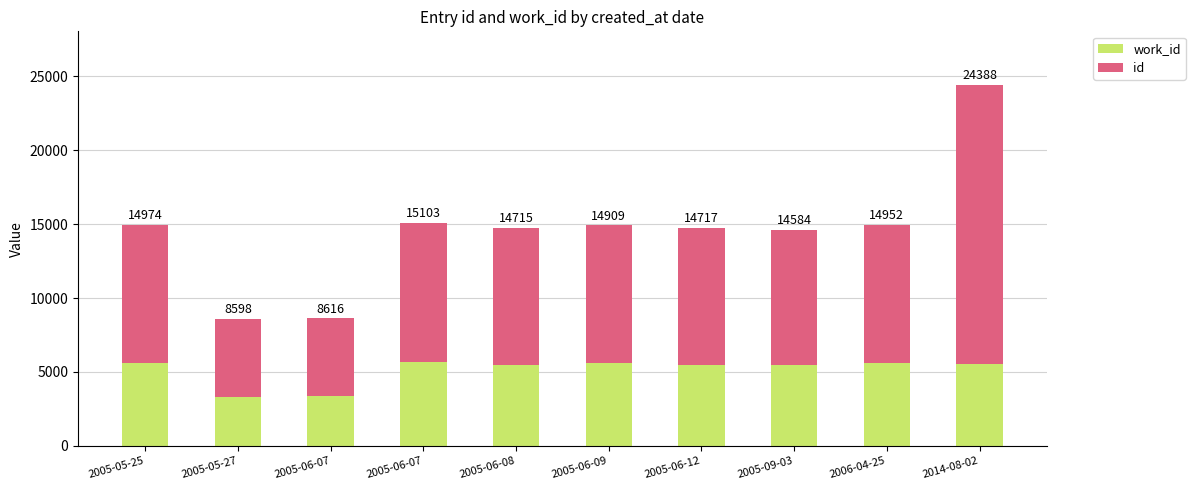

What are all the series names shown in the legend?

work_id, id